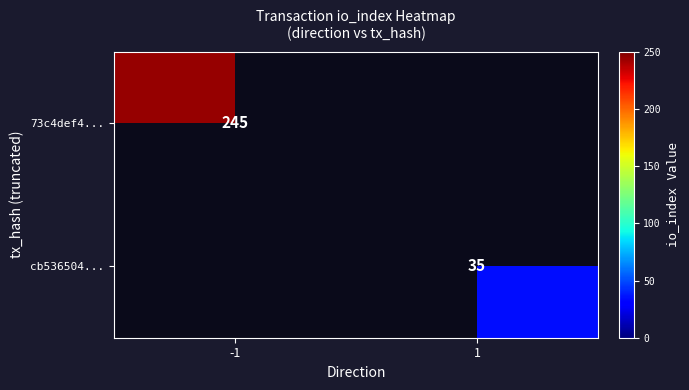

Is it true that 73c4def4... equals 245 at -1?

True